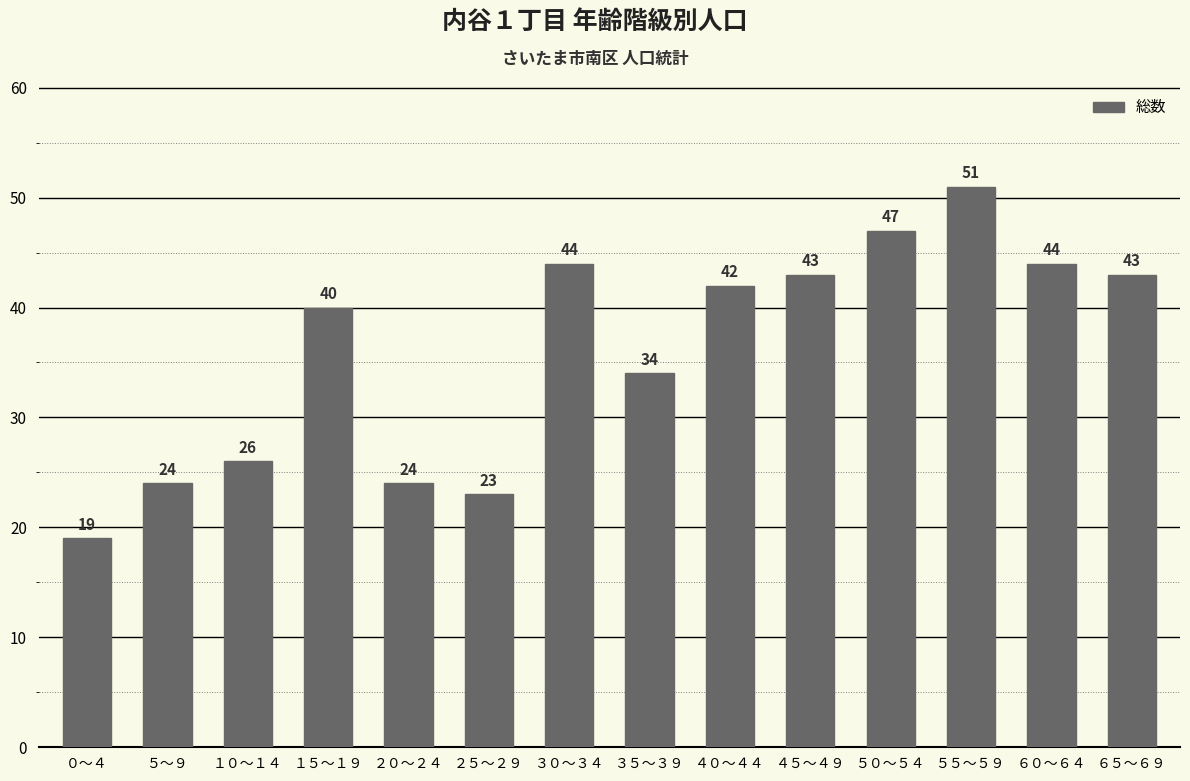

What is the label of the 3rd bar from the left?

１０～１４